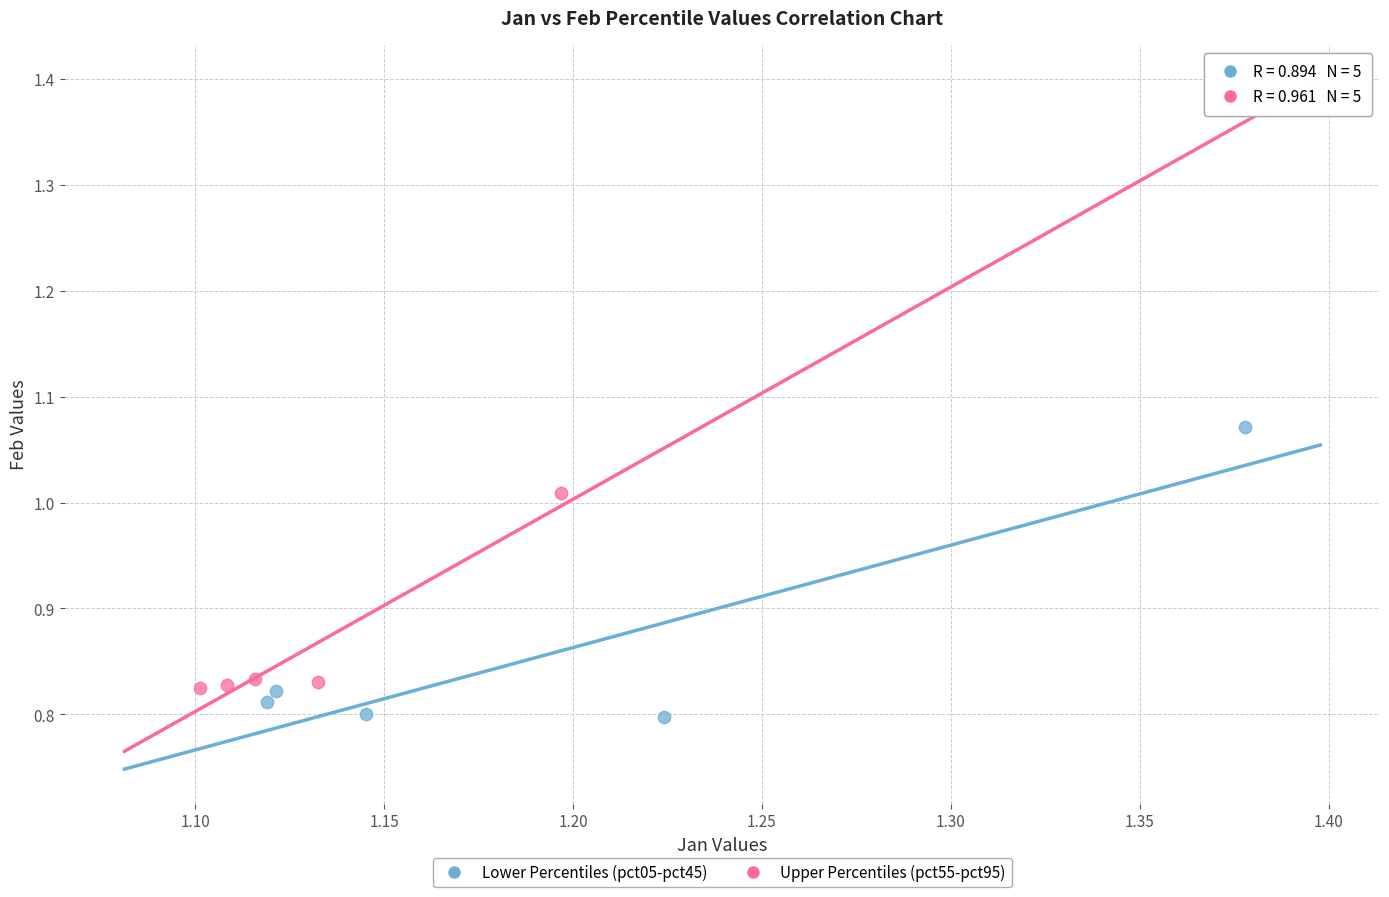

Which series reaches the maximum Y coordinate?

Lower Percentiles (pct05-pct45)